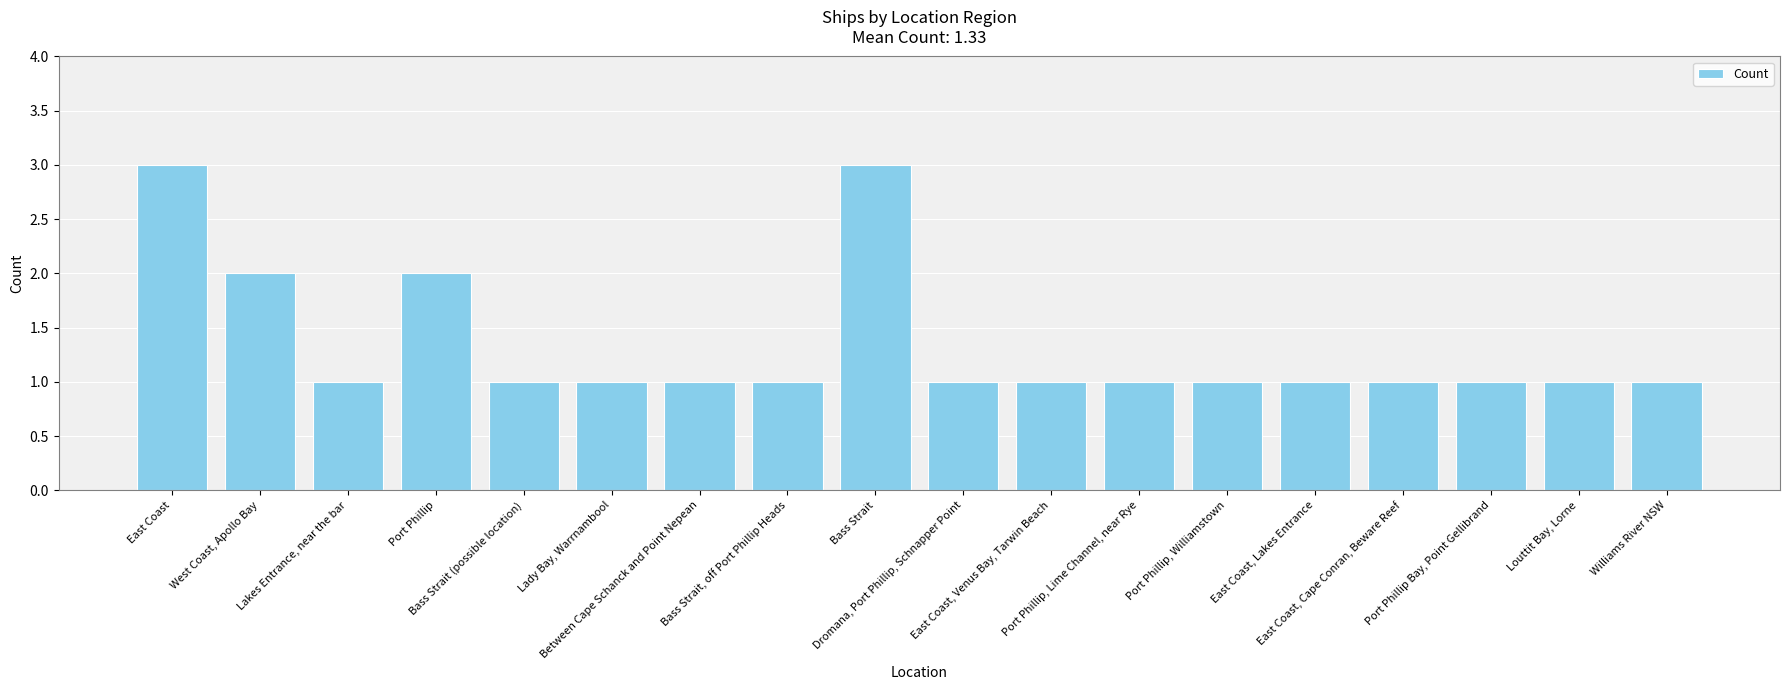

What is the maximum value shown in the chart?

3